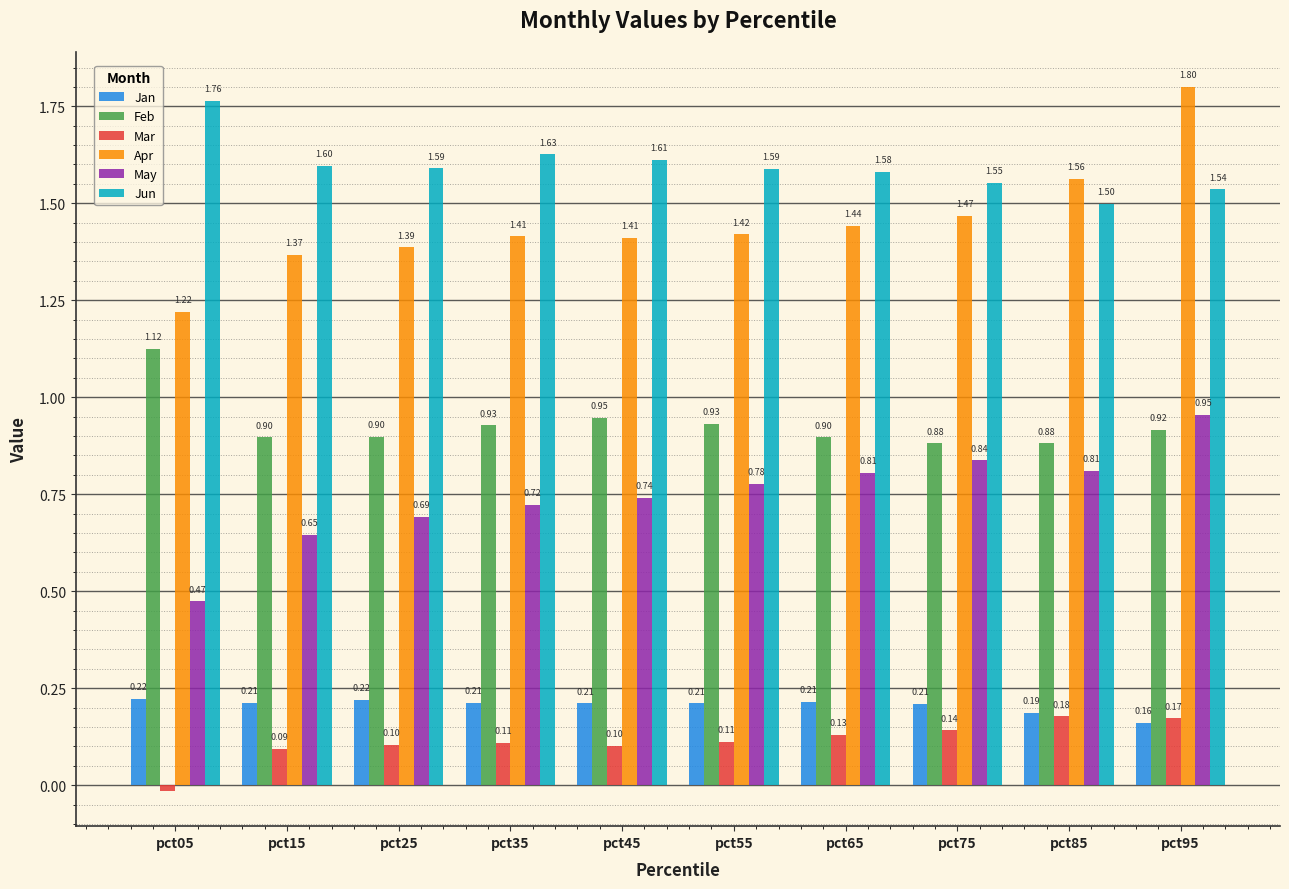

How many groups of bars are there?

10